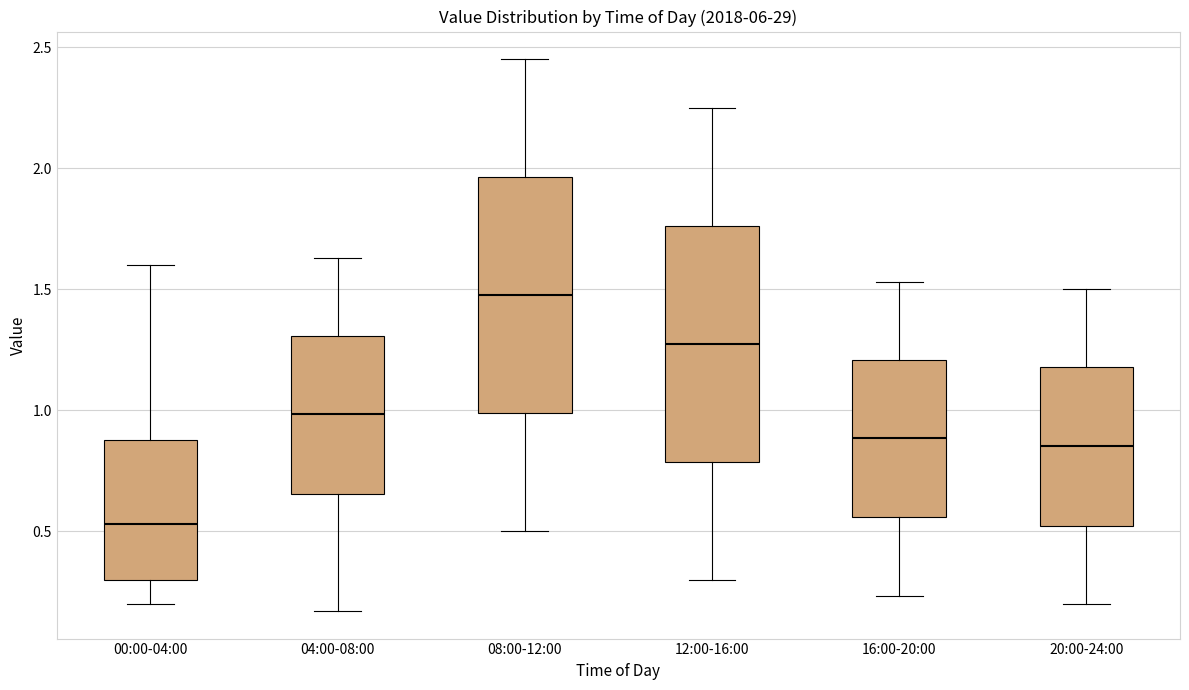

Which box has the highest median line?

08:00-12:00